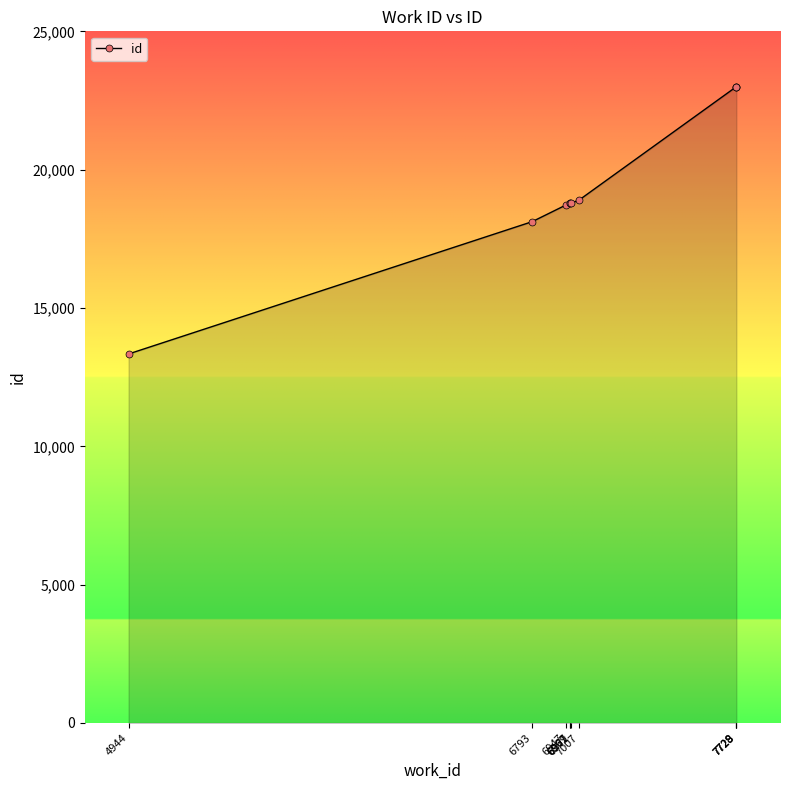

Does the chart have visible grid lines?

No